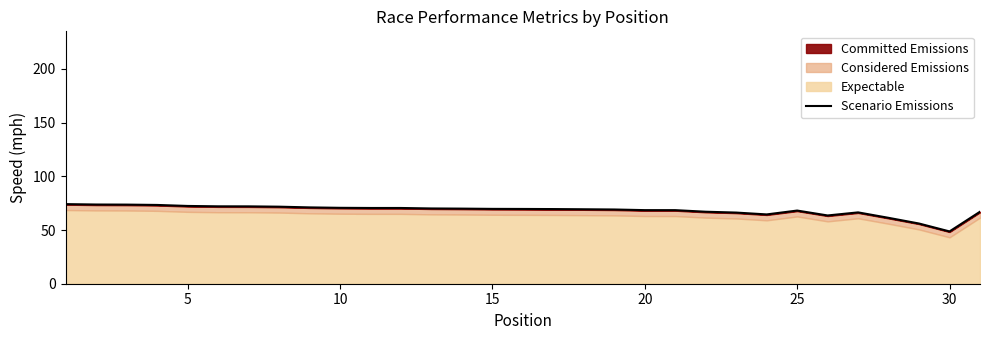

Does the chart have visible grid lines?

No